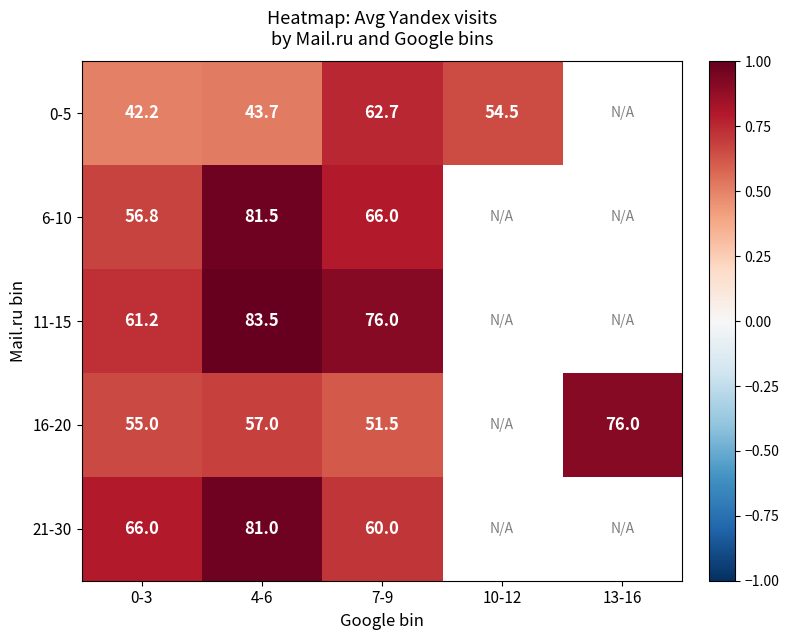

Is the value of 21-30 at 7-9 greater than the value of 16-20 at 7-9?

Yes